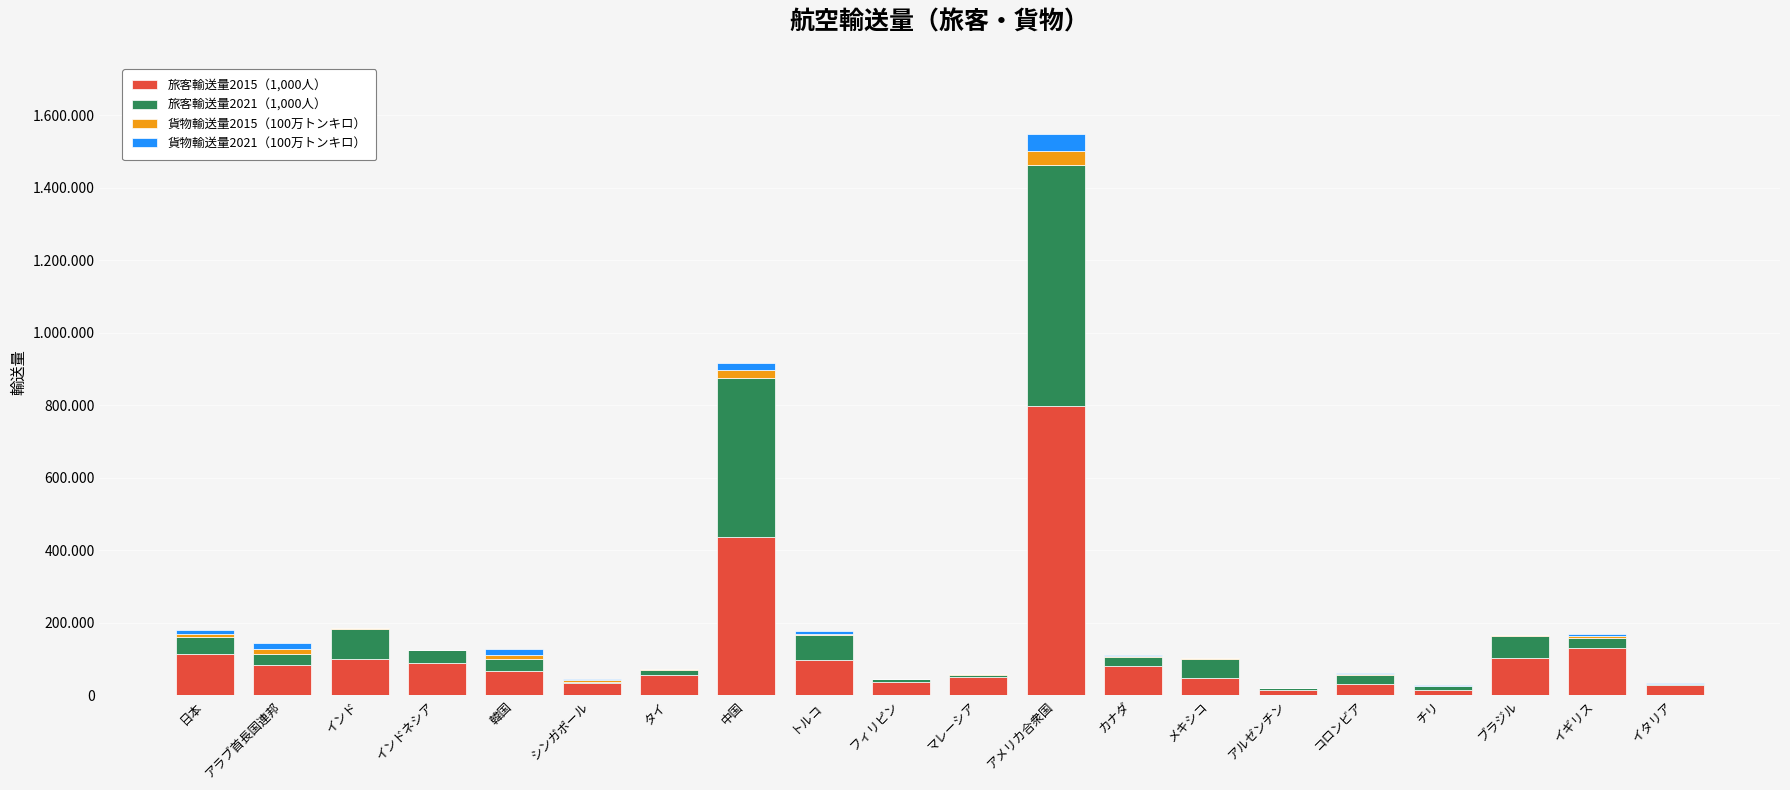

True or false: 貨物輸送量2021（100万トンキロ） has a value of 15963 at アメリカ合衆国.

False